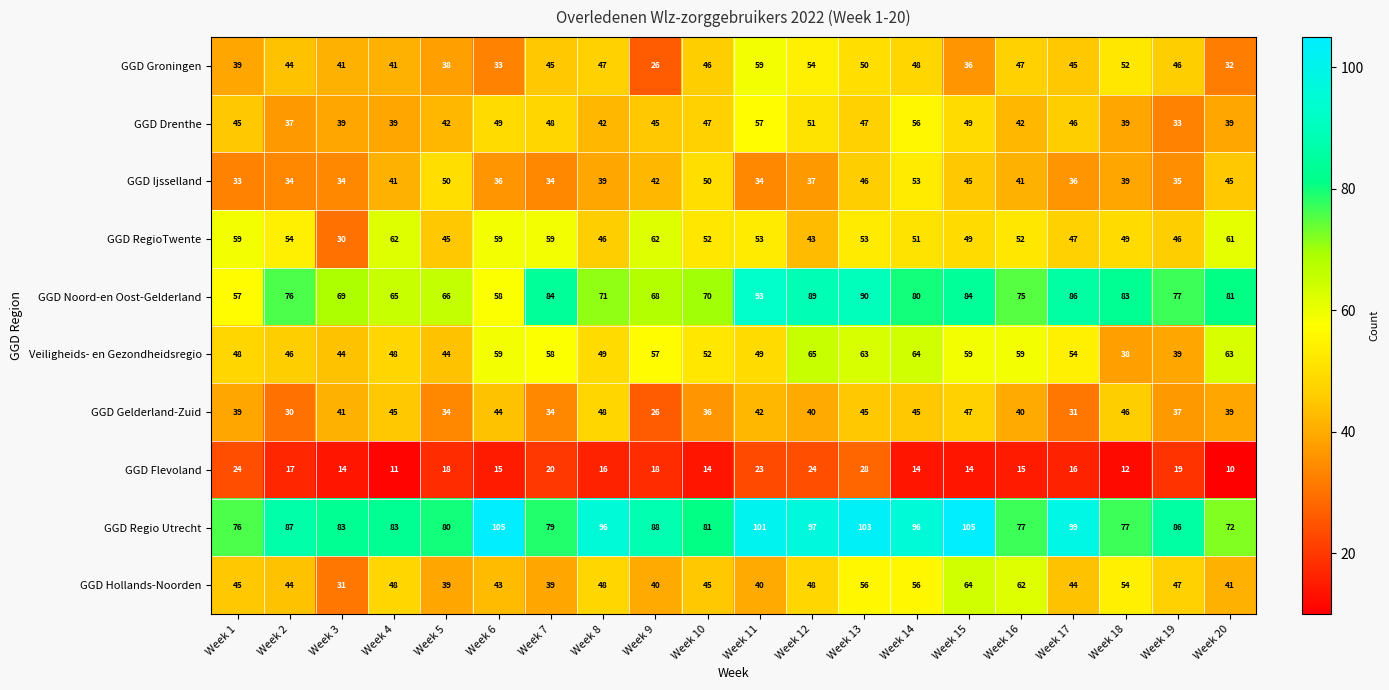

At Week 5, list the series in order from smallest to largest.

GGD Flevoland, GGD Gelderland-Zuid, GGD Groningen, GGD Hollands-Noorden, GGD Drenthe, Veiligheids- en Gezondheidsregio, GGD RegioTwente, GGD Ijsselland, GGD Noord-en Oost-Gelderland, GGD Regio Utrecht